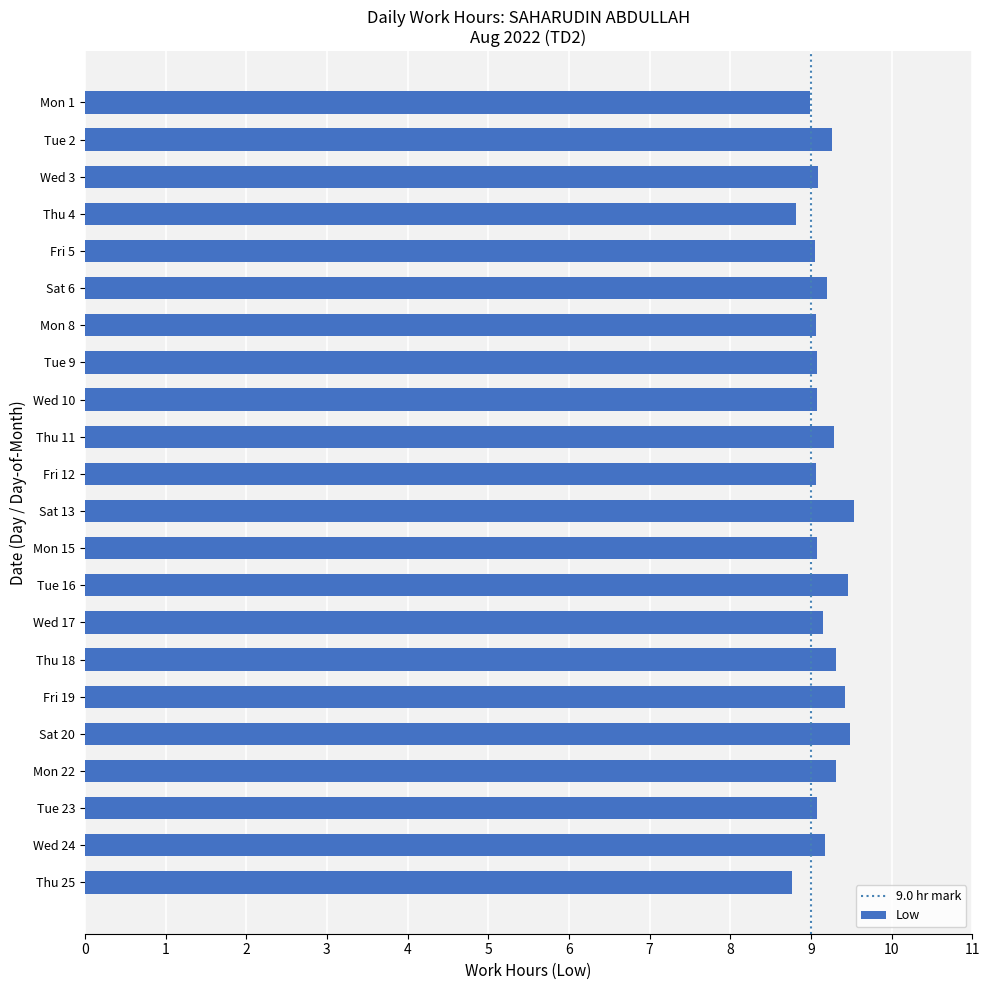

The chart shows a value of 13.3 at Fri 12. True or false?

False